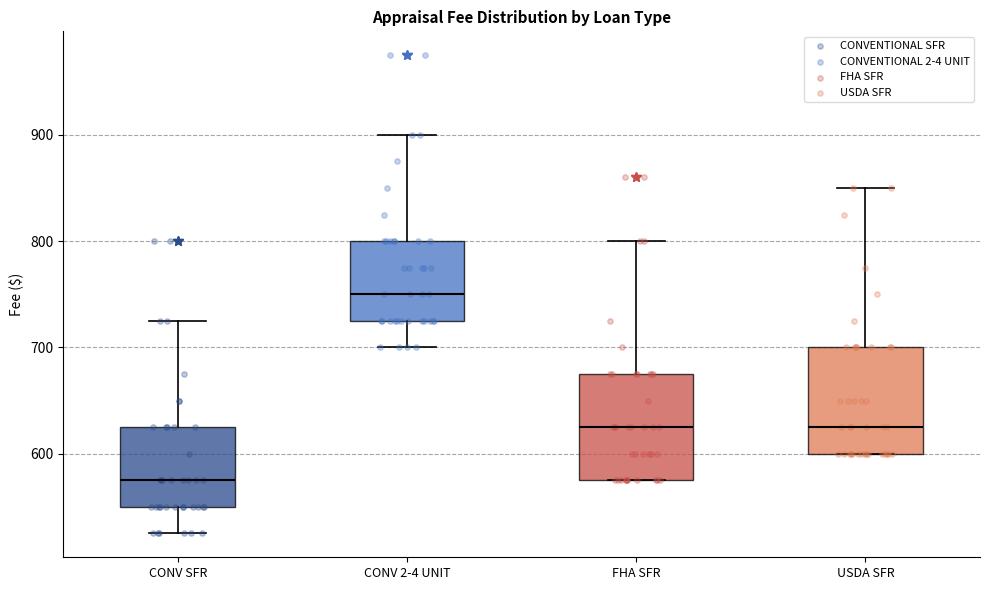

Which box's median line is the highest?

CONV 2-4 UNIT